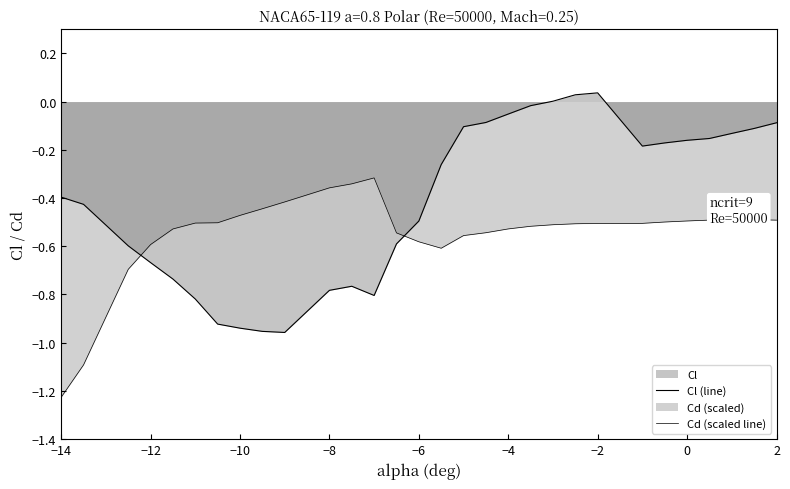

How many interior local peaks does the Cd (scaled line) series have?

2